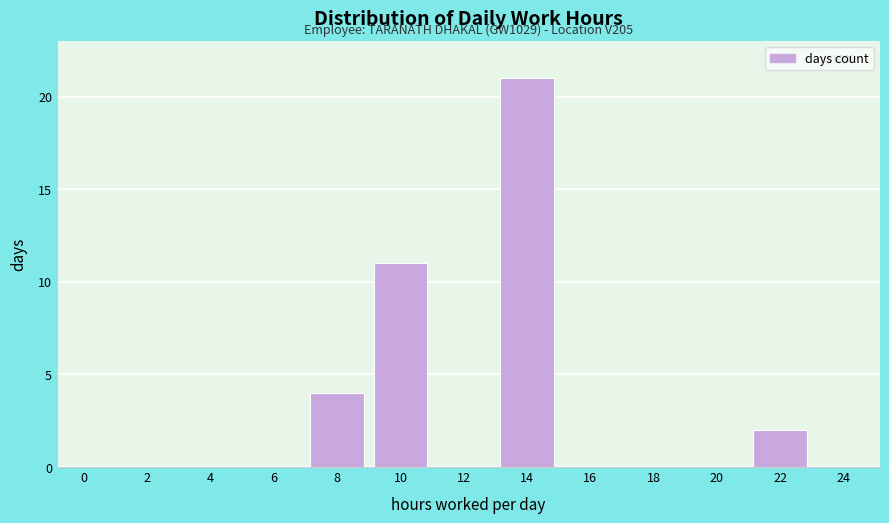

Reading left to right, list all the values displayed in this chart.

0=0	2=0	4=0	6=0	8=4	10=11	12=0	14=21	16=0	18=0	20=0	22=2	24=0